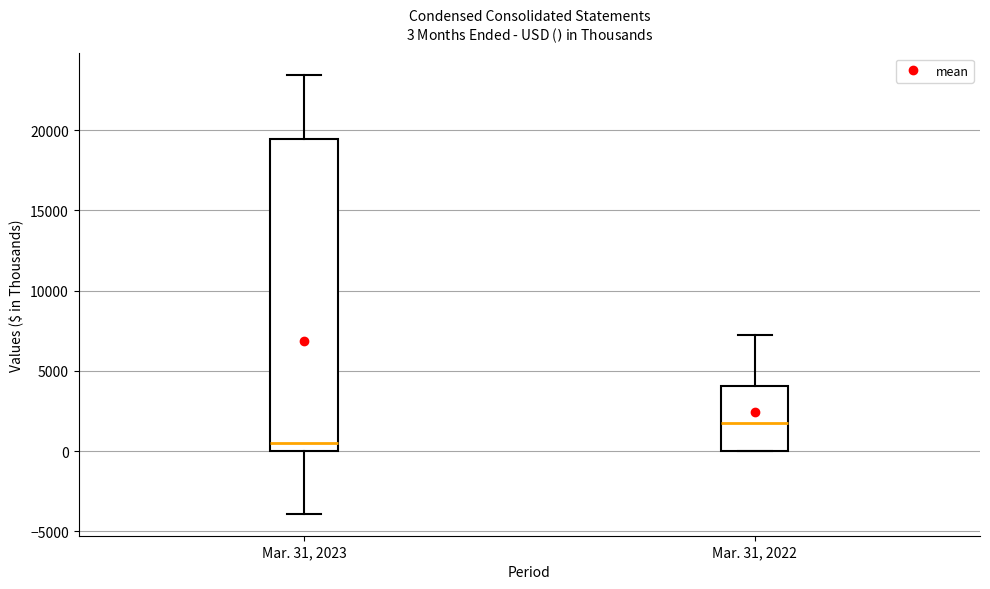

Comparing the boxes themselves (not the whiskers), which one is the tallest?

Mar. 31, 2023